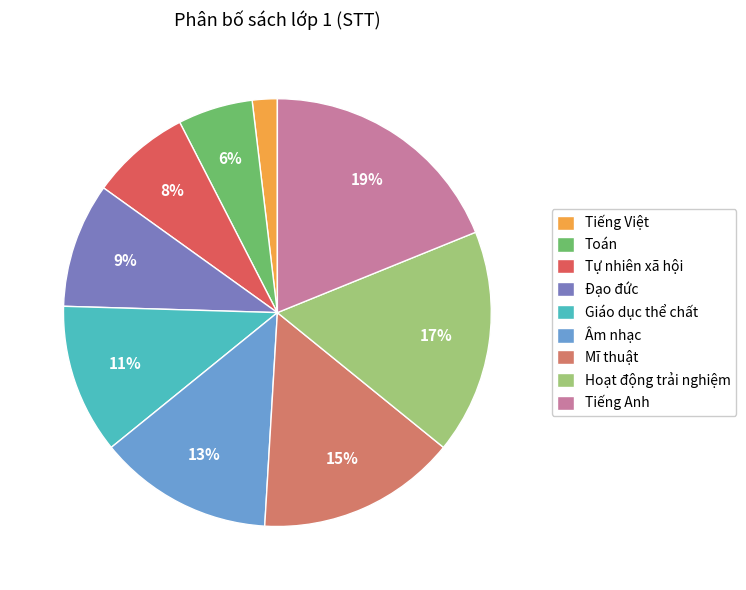

The Tự nhiên xã hội slice represents 8% of the pie. True or false?

True